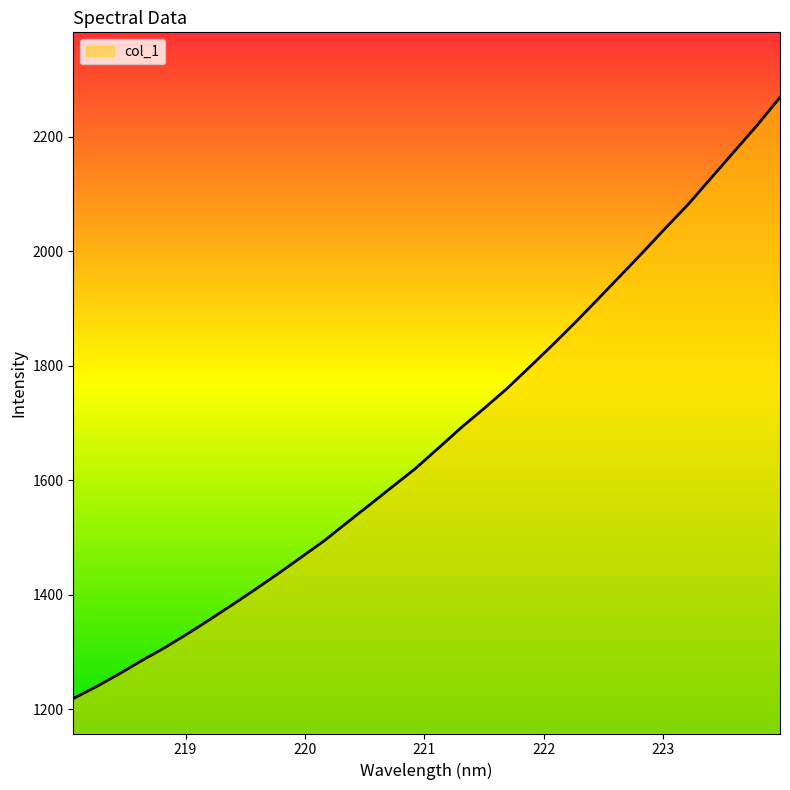

What is the greatest value displayed?

2268.9